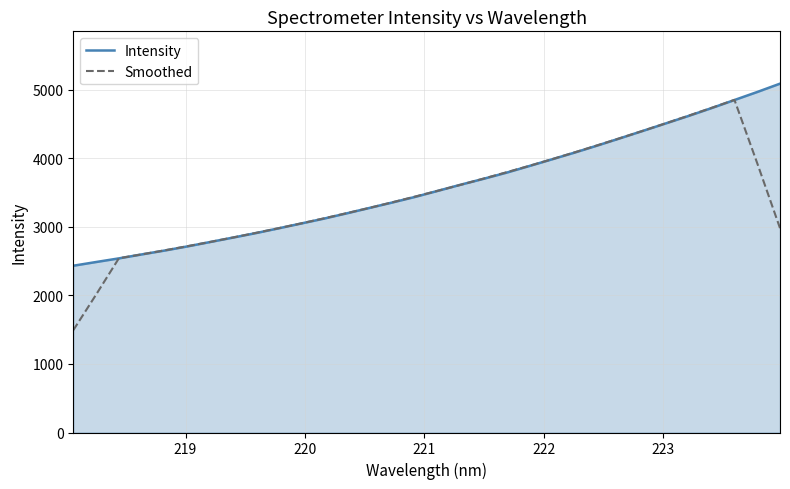

What is the average value of the Smoothed series?

3443.6